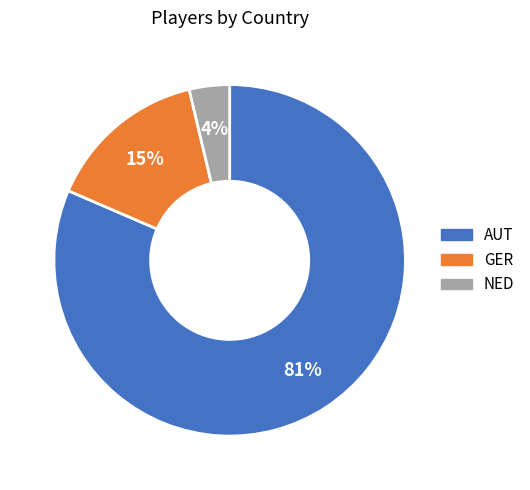

Is the sum of AUT and NED greater than half?

Yes